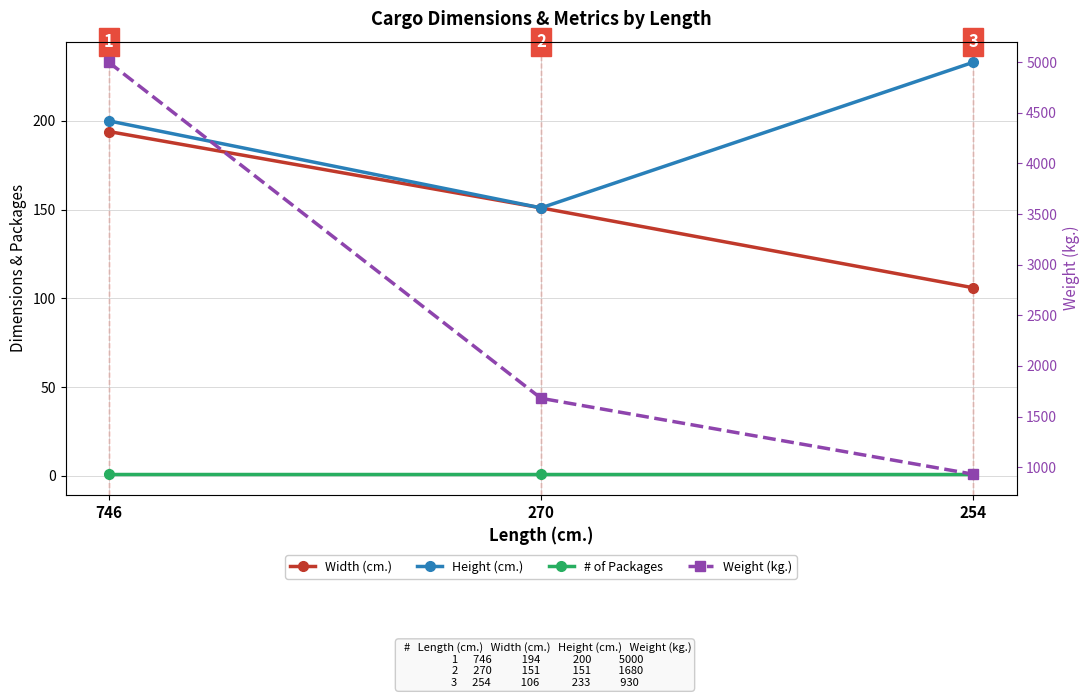

Which label corresponds to the smallest value in the chart?

746